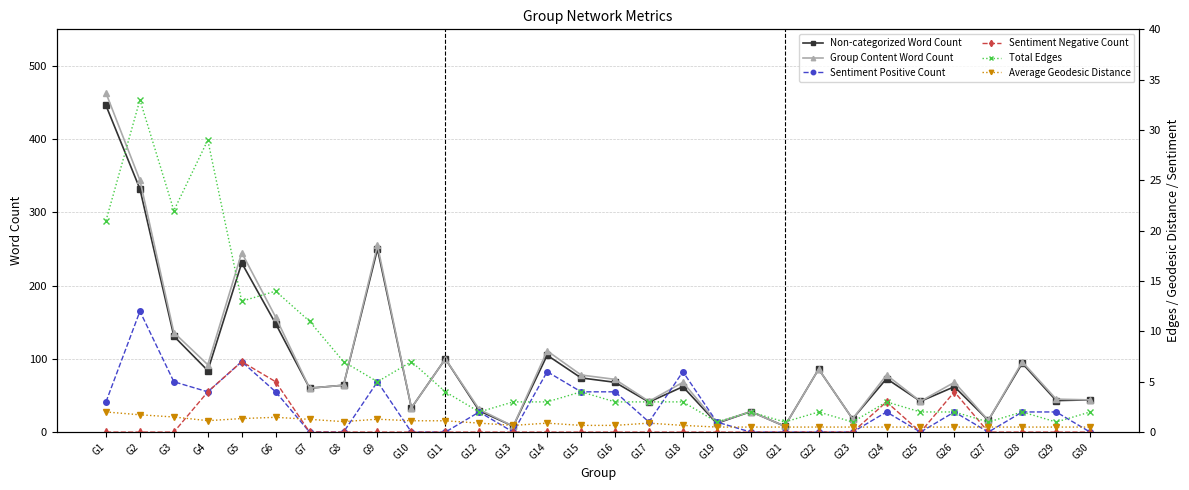

The value of Average Geodesic Distance at G1 is 3.0. True or false?

False